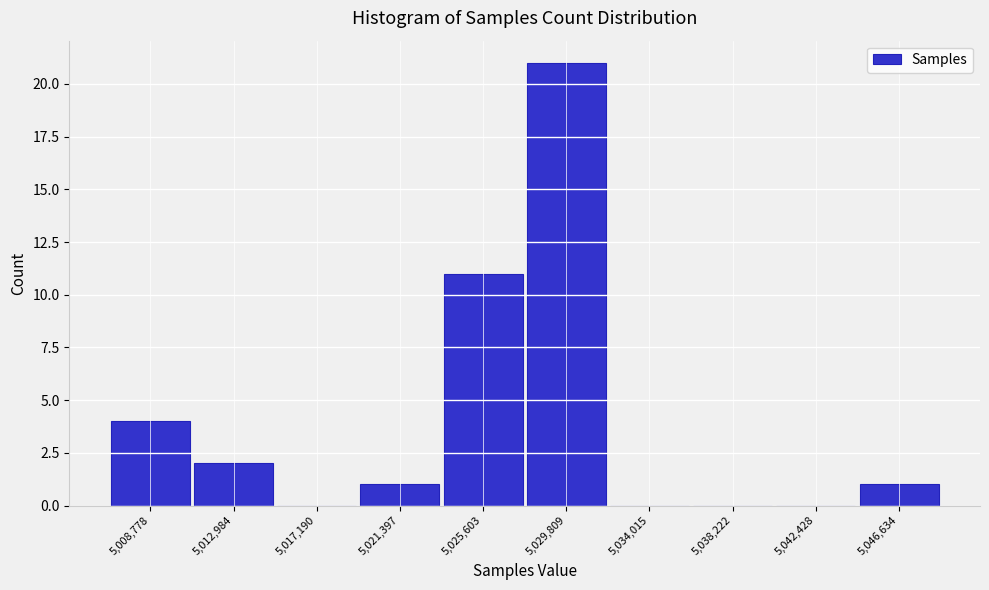

Over which range of the x-axis is the bar tallest?

5027500 to 5032000